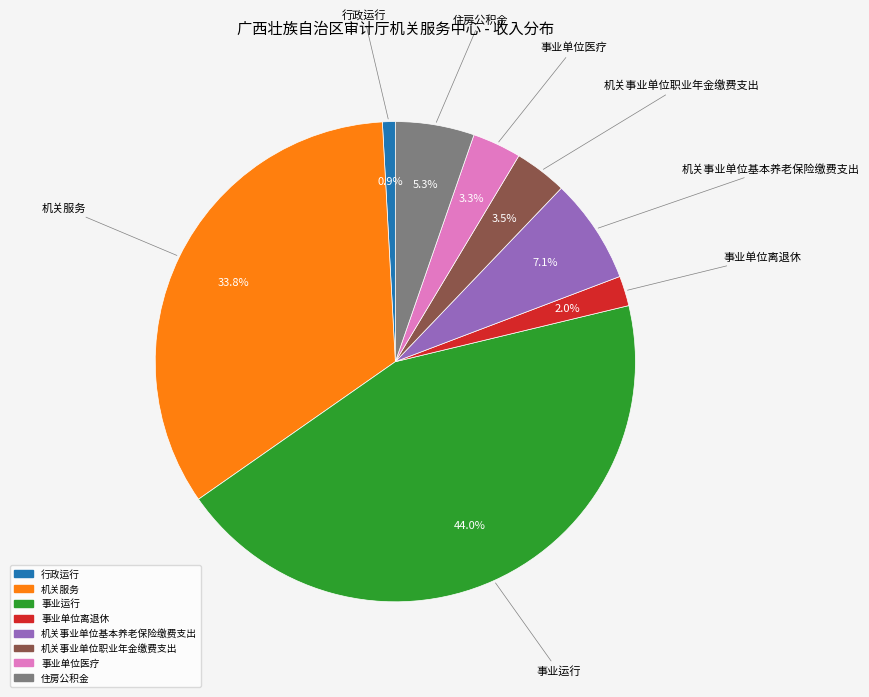

Do 住房公积金 and 事业运行 together represent more than half of the pie?

No